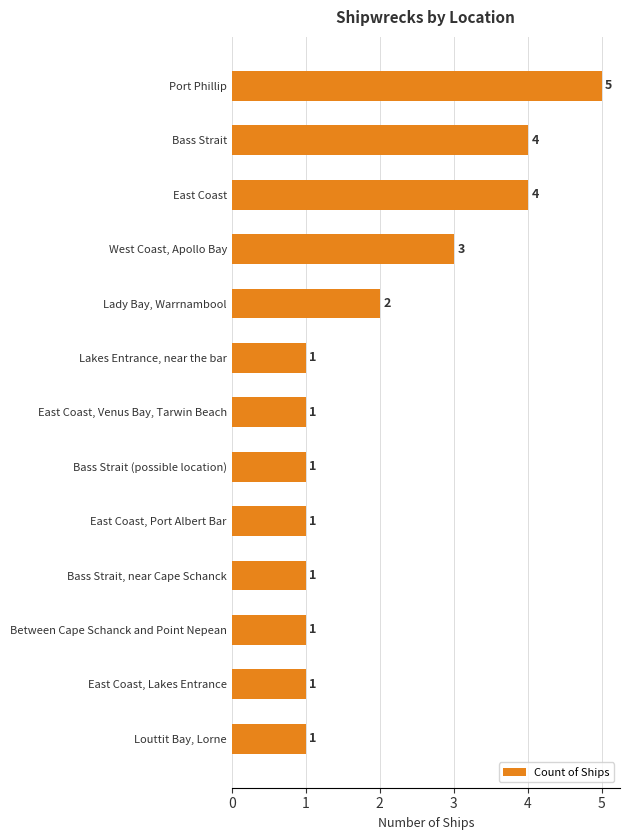

Count the number of categories in the chart.

13